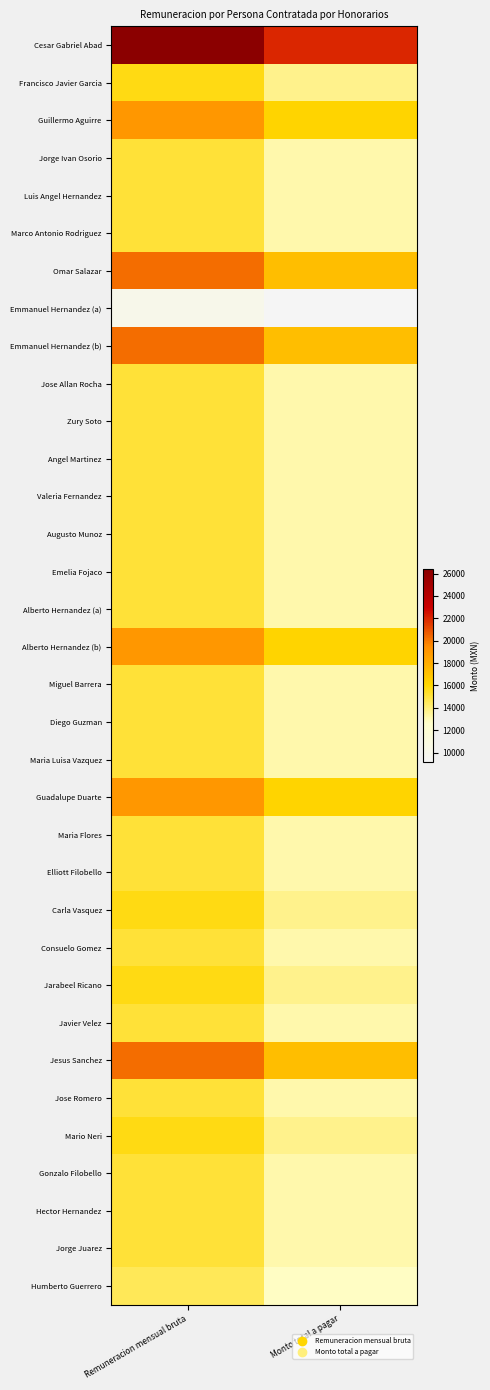

Rank the series at Remuneracion mensual bruta from lowest to highest value.

Emmanuel Hernandez (a), Humberto Guerrero, Jorge Ivan Osorio, Luis Angel Hernandez, Marco Antonio Rodriguez, Jose Allan Rocha, Zury Soto, Angel Martinez, Valeria Fernandez, Augusto Munoz, Emelia Fojaco, Alberto Hernandez (a), Miguel Barrera, Diego Guzman, Maria Luisa Vazquez, Maria Flores, Elliott Filobello, Consuelo Gomez, Javier Velez, Jose Romero, Gonzalo Filobello, Hector Hernandez, Jorge Juarez, Francisco Javier Garcia, Carla Vasquez, Jarabeel Ricano, Mario Neri, Guillermo Aguirre, Alberto Hernandez (b), Guadalupe Duarte, Omar Salazar, Emmanuel Hernandez (b), Jesus Sanchez, Cesar Gabriel Abad